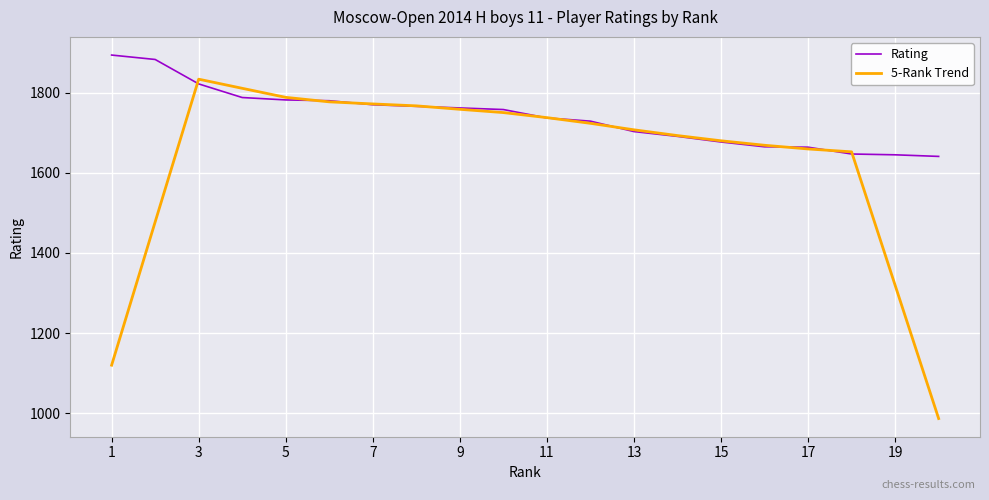

What is the maximum value shown in the chart?

1894.0